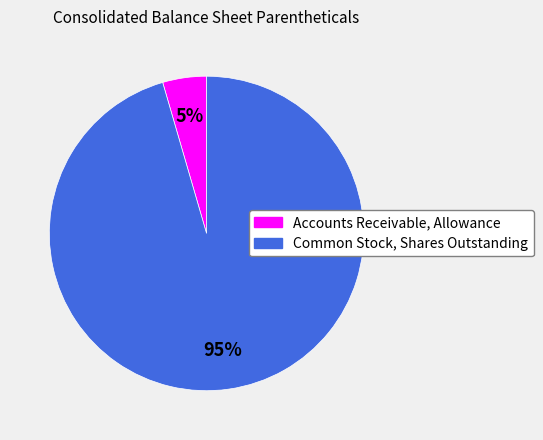

How many segments does this pie chart have?

2